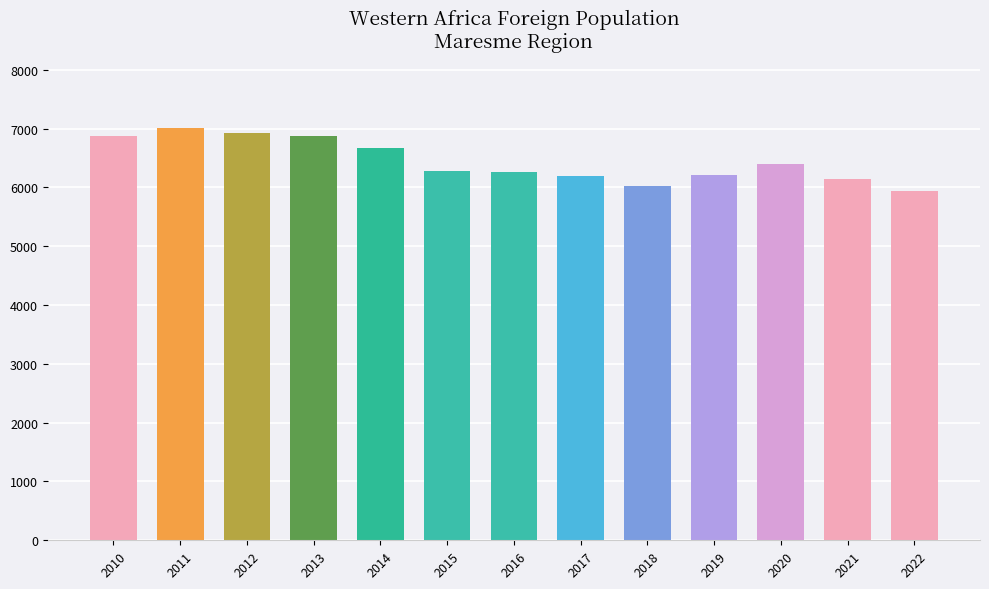

What is the difference between the maximum and minimum values?

1058